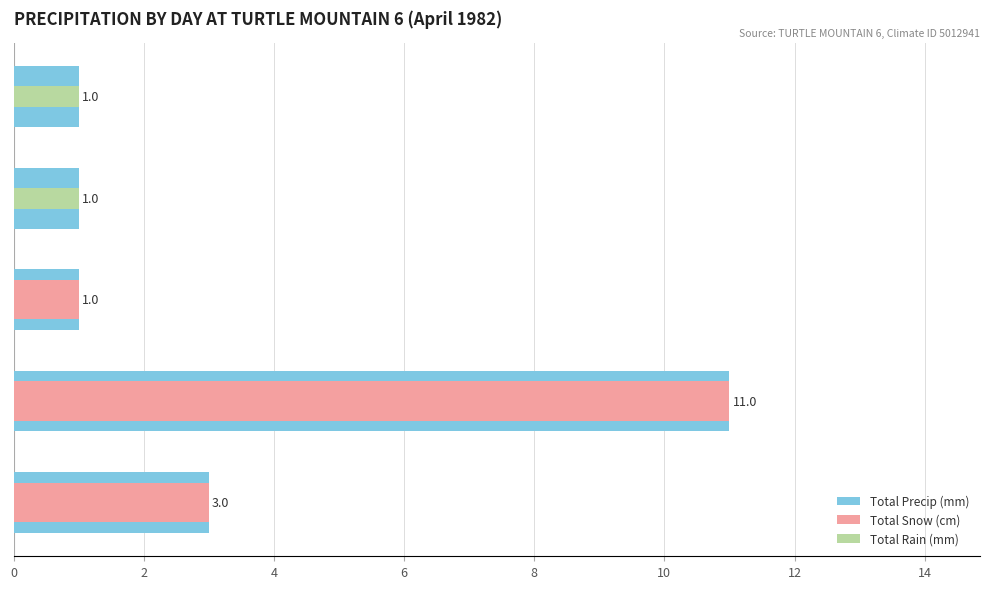

Is the value of Total Snow (cm) at 6 greater than the value of Total Rain (mm) at 8?

No